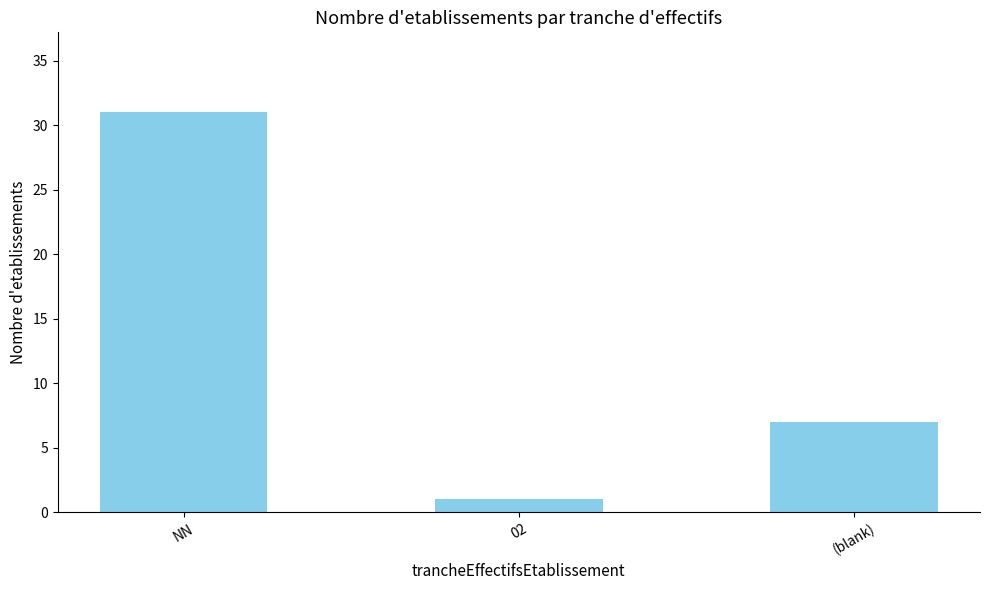

At which category does the chart reach its peak across all series?

NN